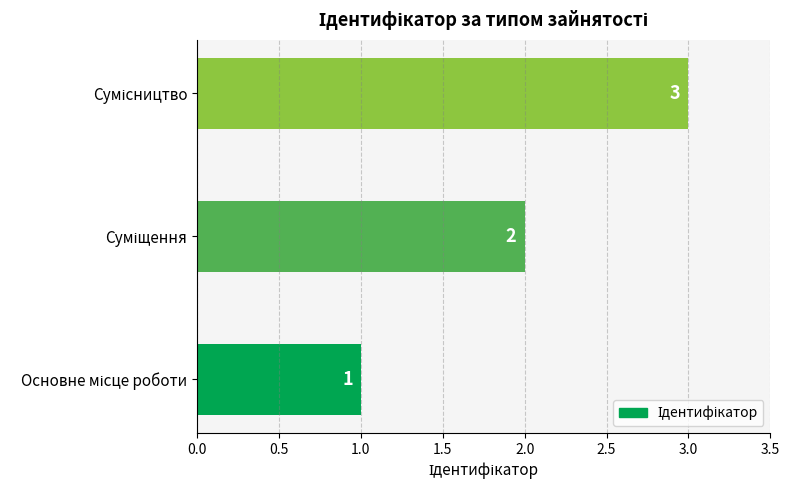

How many values are between 1 and 3?

3